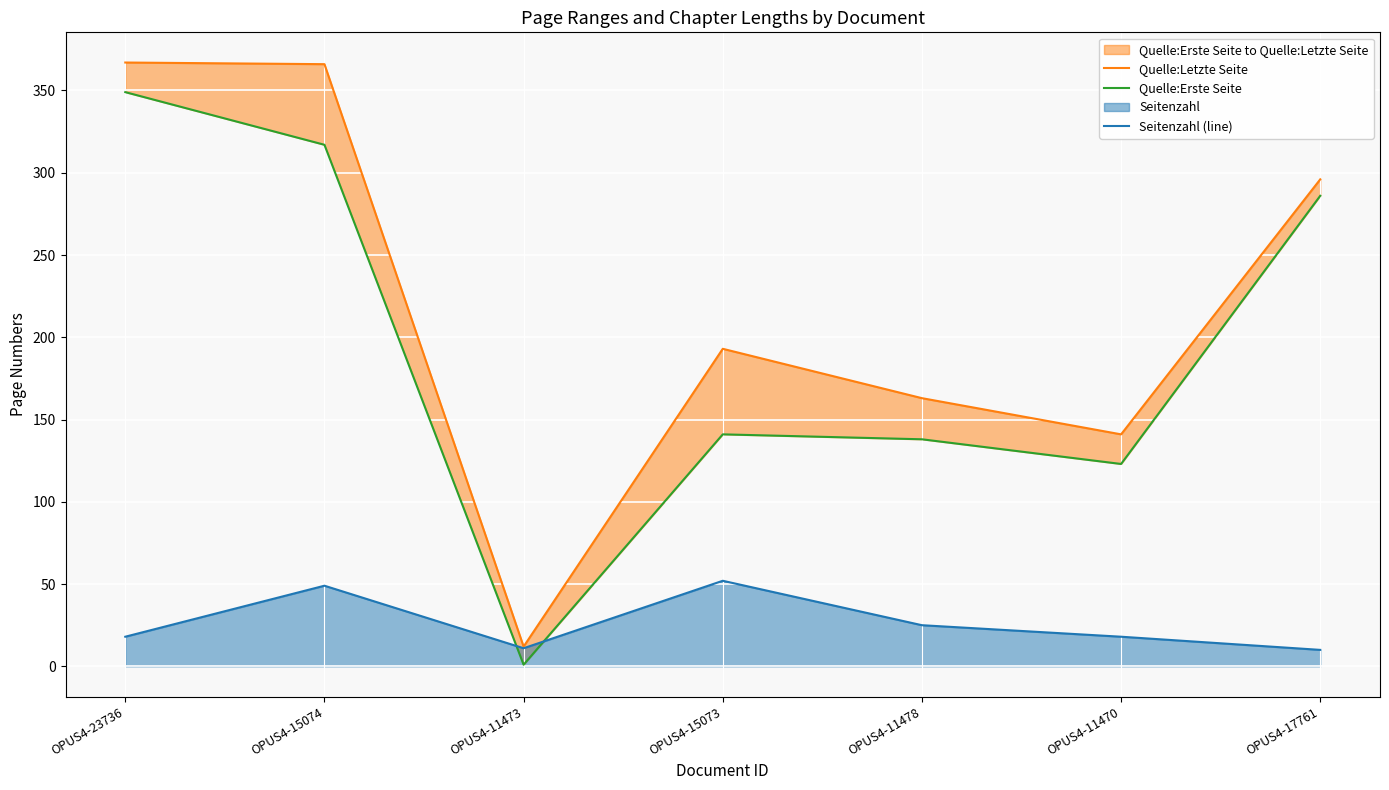

True or false: Quelle:Letzte Seite and Seitenzahl (line) intersect in this chart.

False